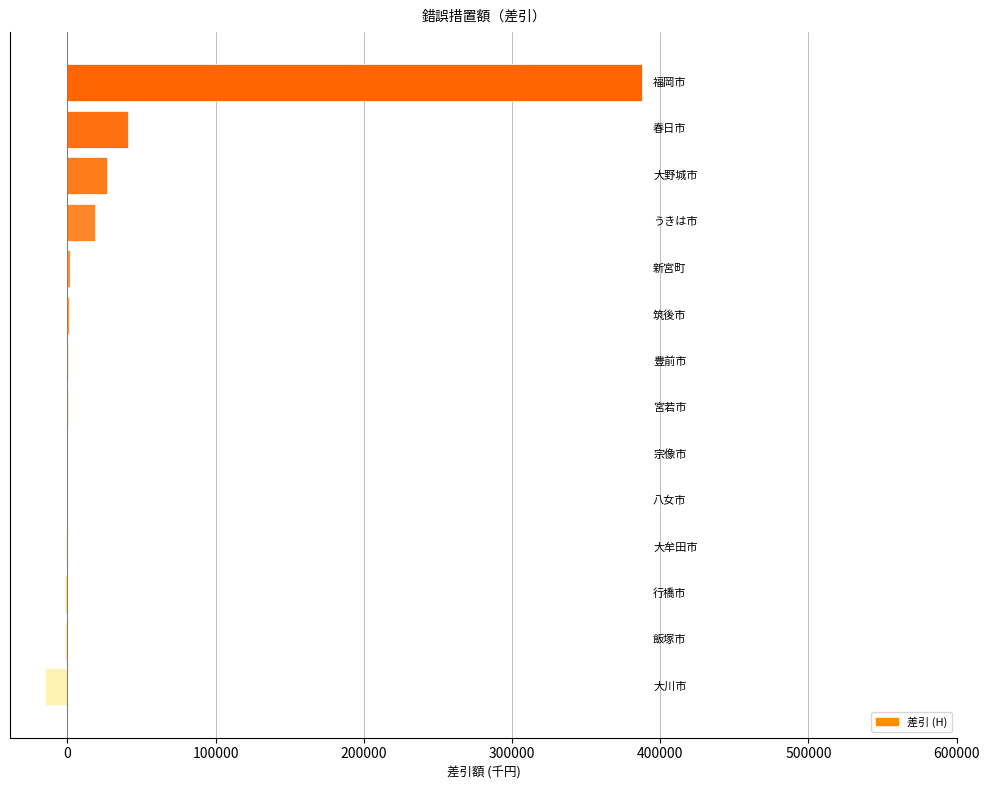

What is the maximum value shown in the chart?

387413